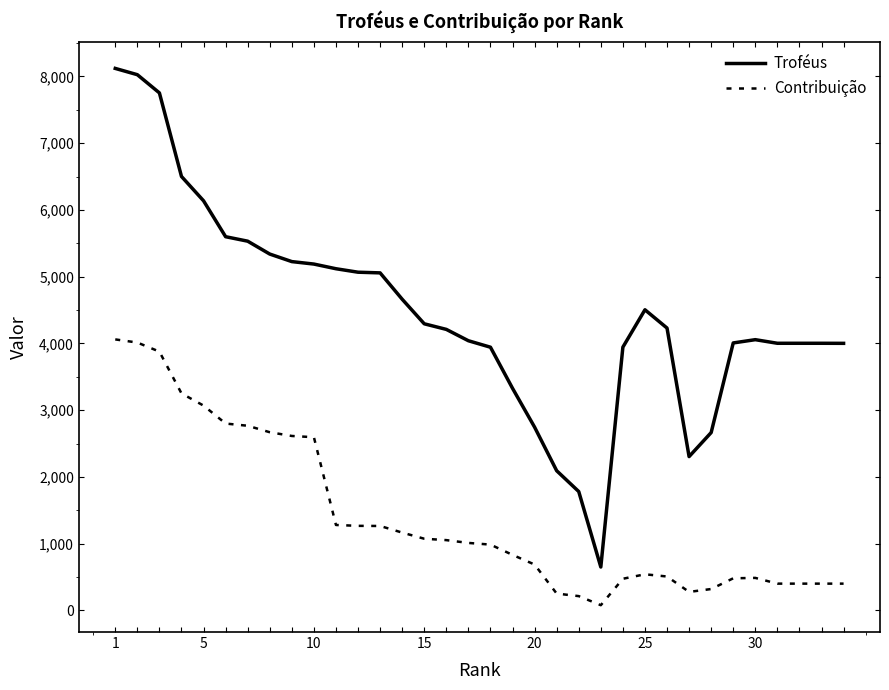

What is the difference between the maximum and minimum values in the Contribuição series?

3983